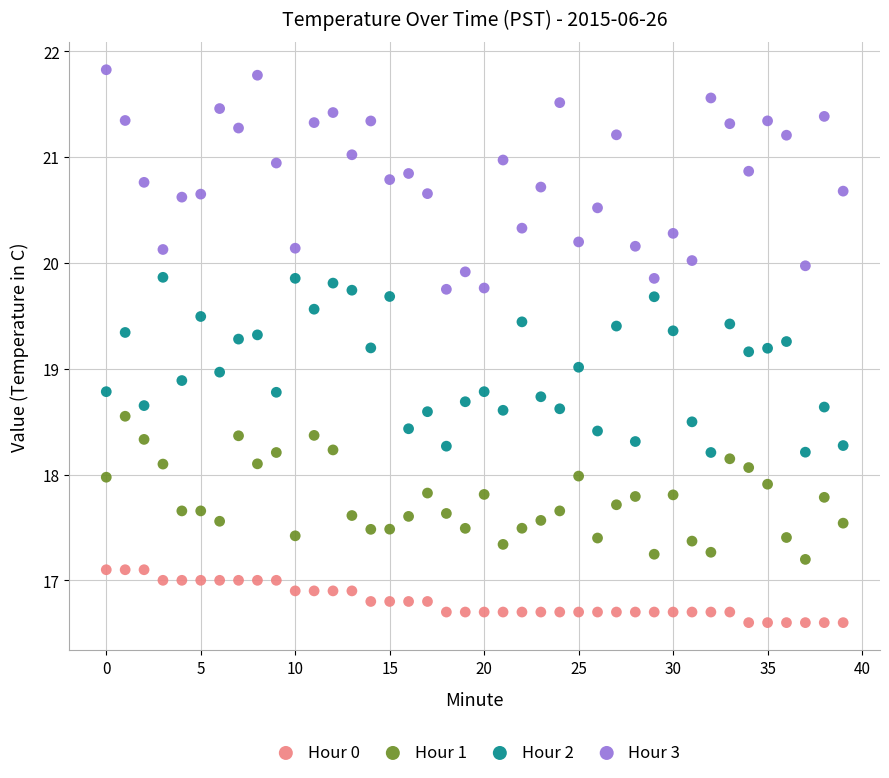

Which series contains the highest Y value?

Hour 3